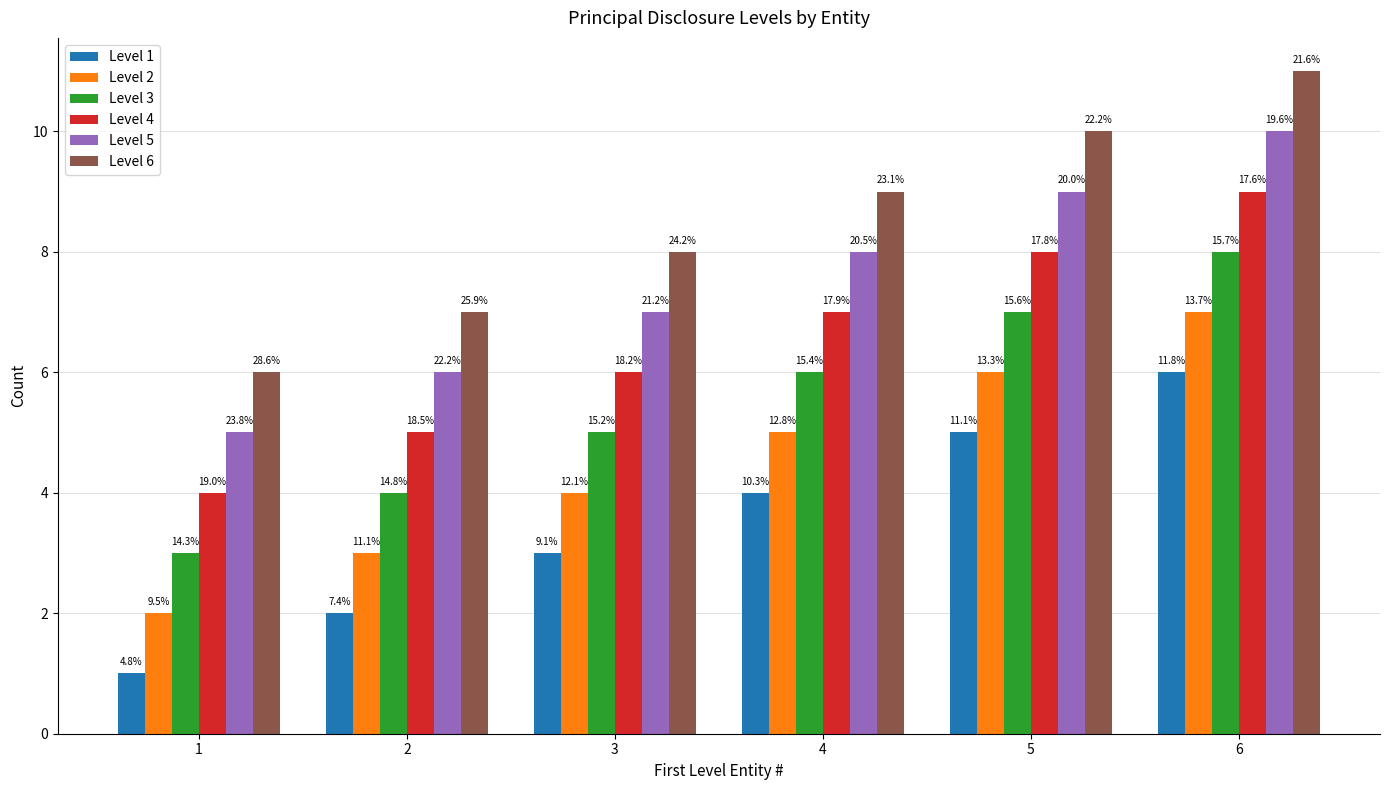

What is the sum of the Level 4 values at 3 and 2?

11